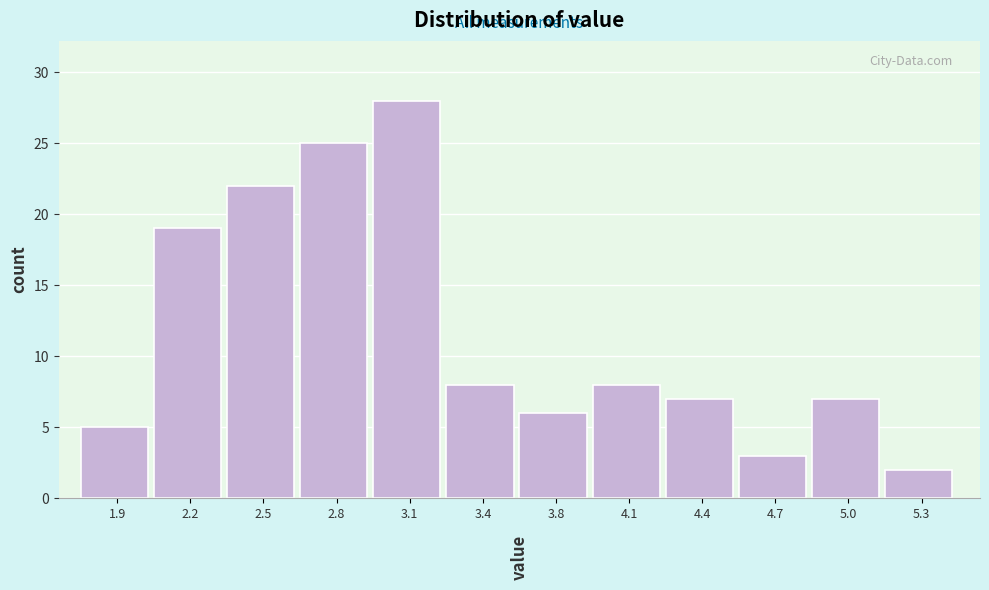

Reading right to left, extract all data points from this chart.

5.3=2	5.0=7	4.7=3	4.4=7	4.1=8	3.8=6	3.4=8	3.1=28	2.8=25	2.5=22	2.2=19	1.9=5